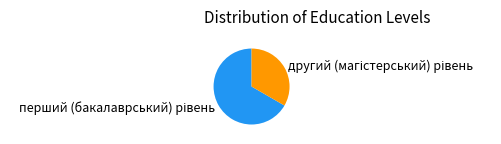

Does any single category account for the majority?

Yes